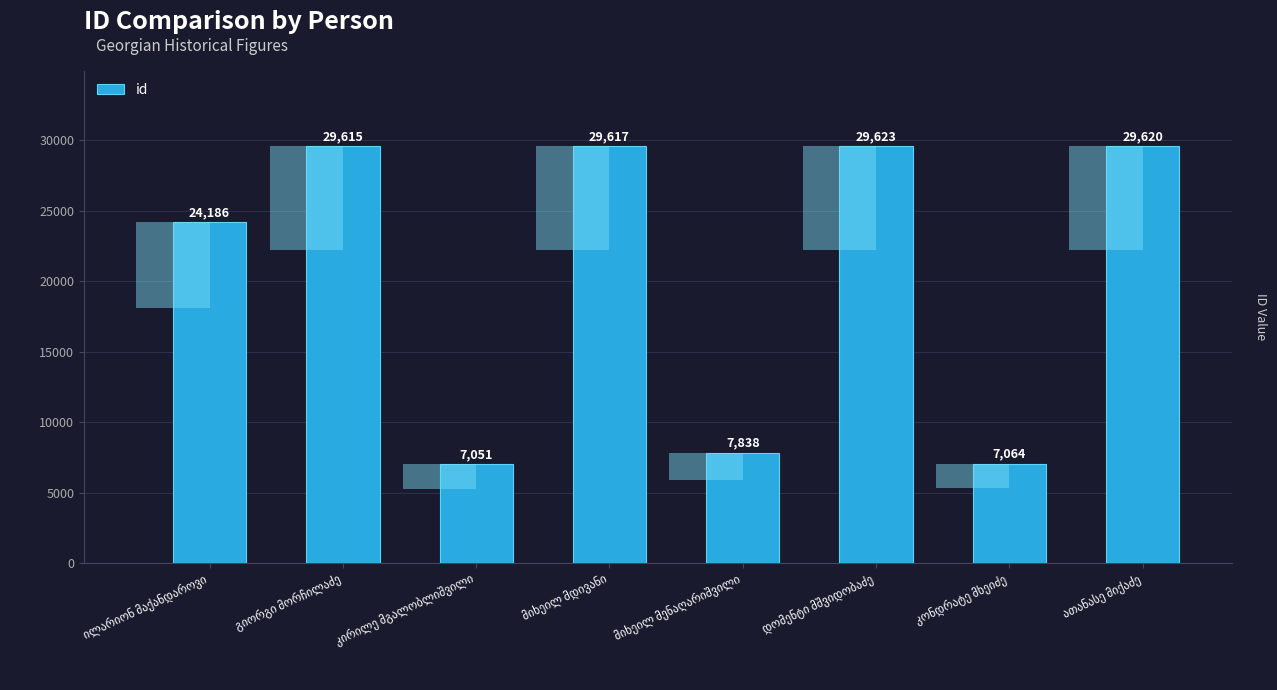

What is the label of the 7th bar from the right?

გიორგი მორჩილაძე